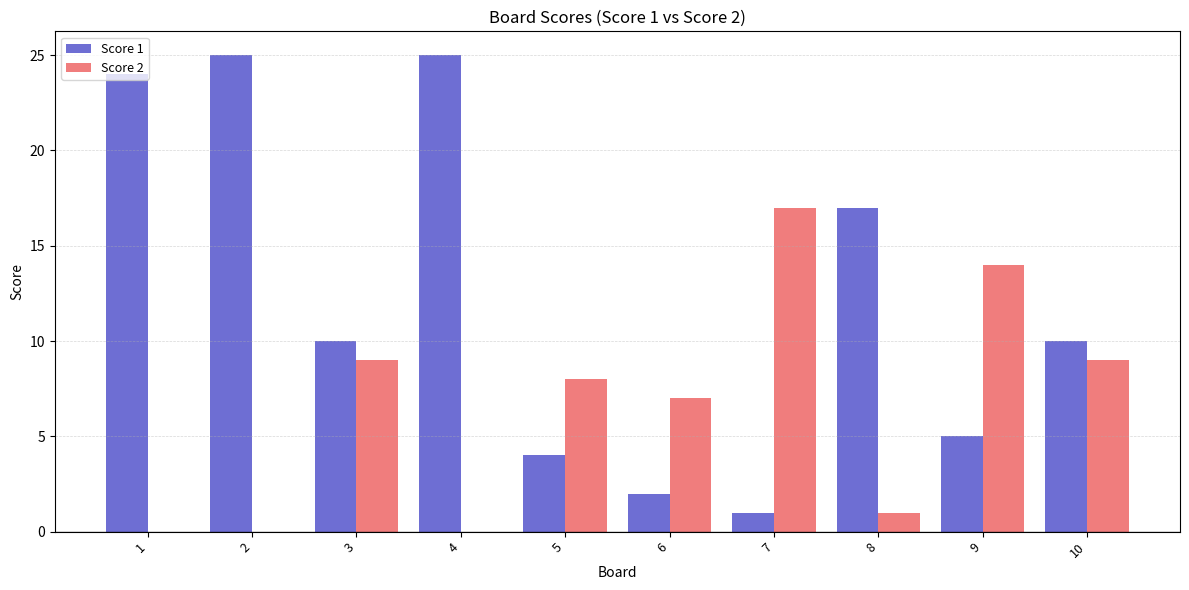

Which series changed the most between 3 and 4?

Score 1